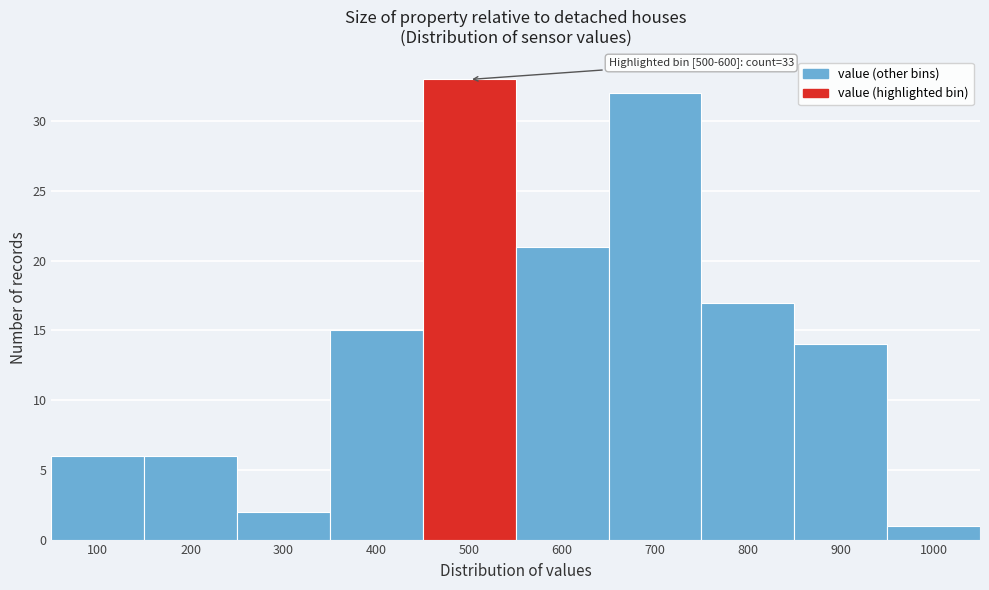

Reading left to right, list all the values displayed in this chart.

100=6	200=6	300=2	400=15	500=33	600=21	700=32	800=17	900=14	1000=1